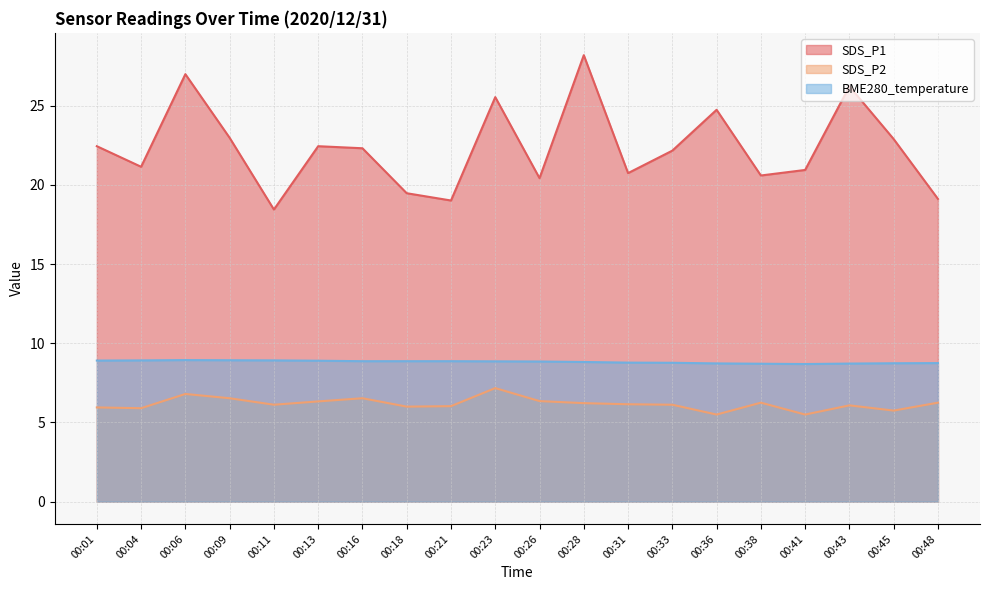

Does the chart have visible grid lines?

Yes